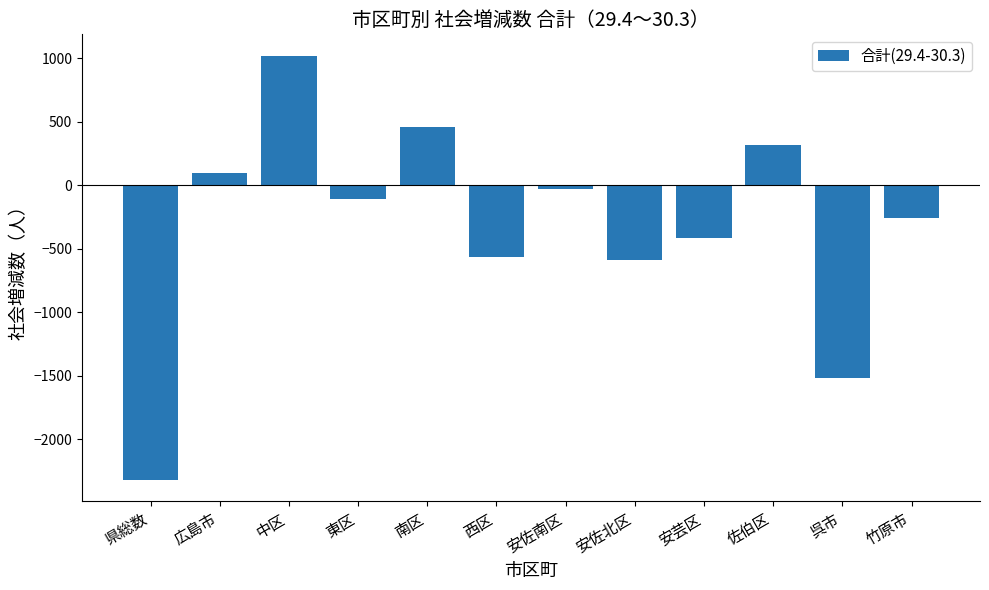

What is the maximum value shown in the chart?

1022